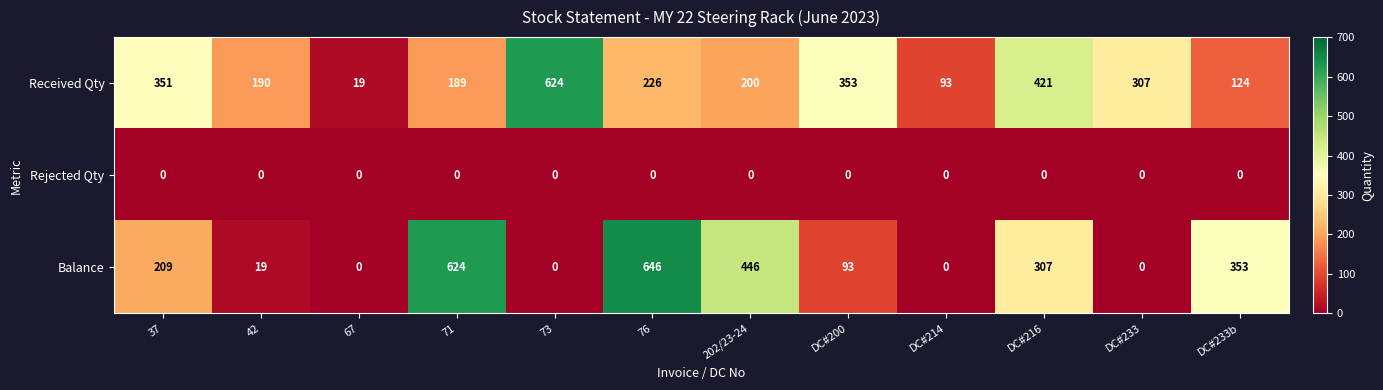

Which series changed the most between 37 and DC#233?

Balance